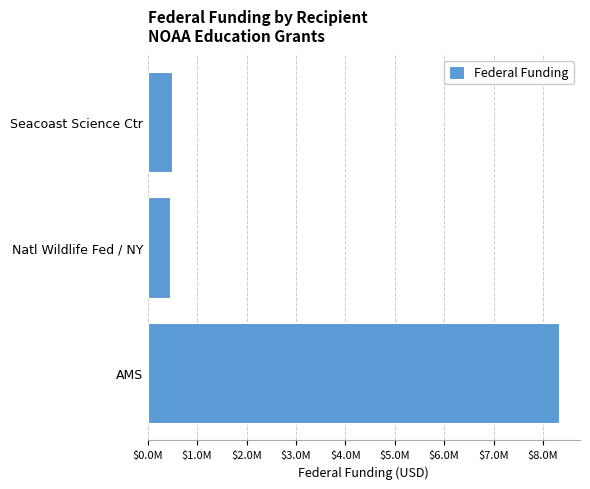

What is the greatest value displayed?

8333399